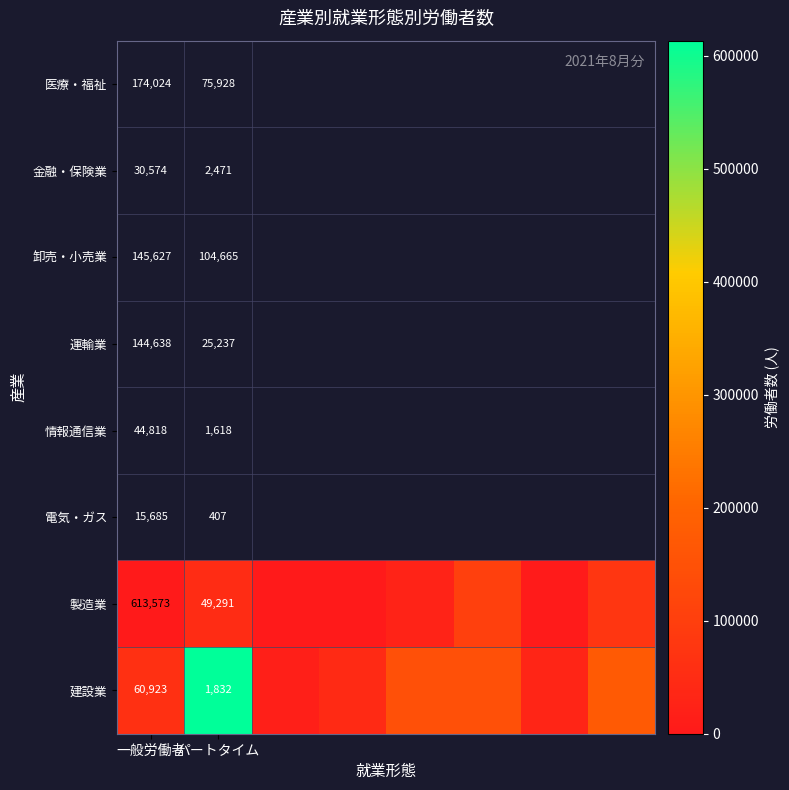

The 建設業 series shows 1832 at パートタイム. True or false?

True